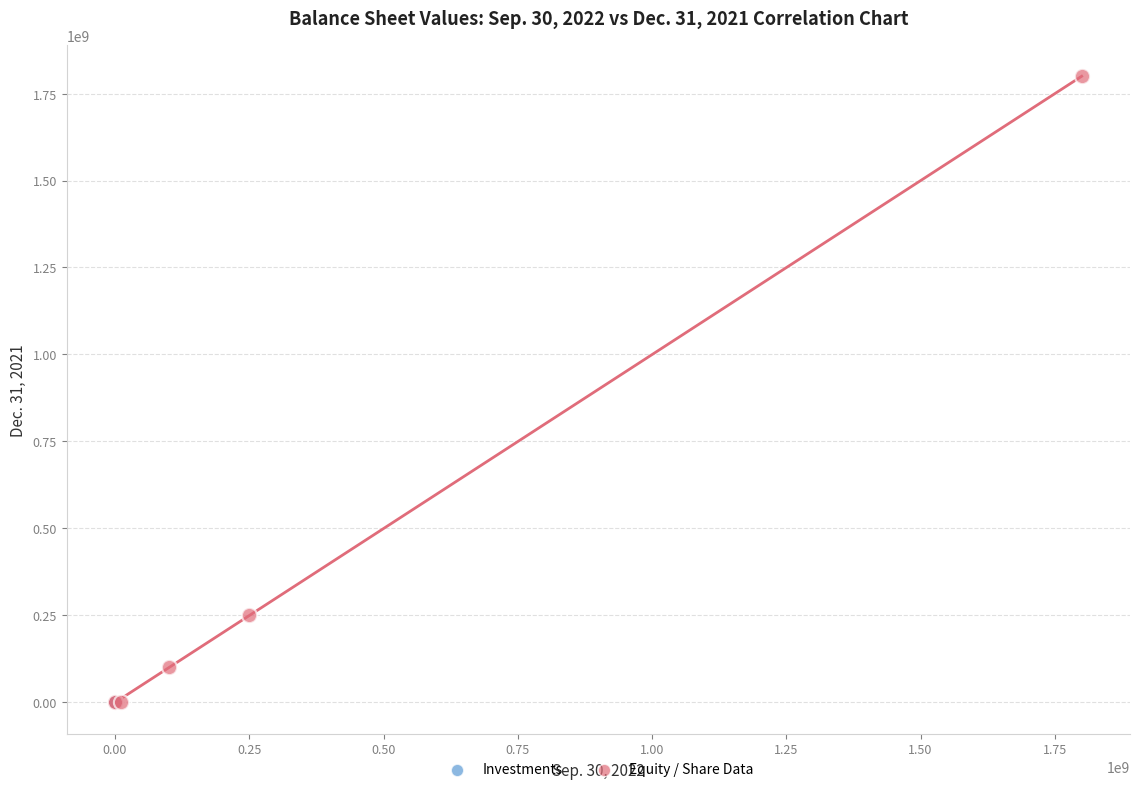

Which series has the largest Y range (max minus min)?

Equity / Share Data